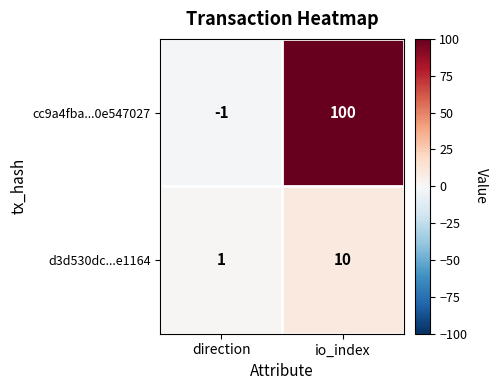

Which category has the highest value in the cc9a4fba...0e547027 series?

io_index